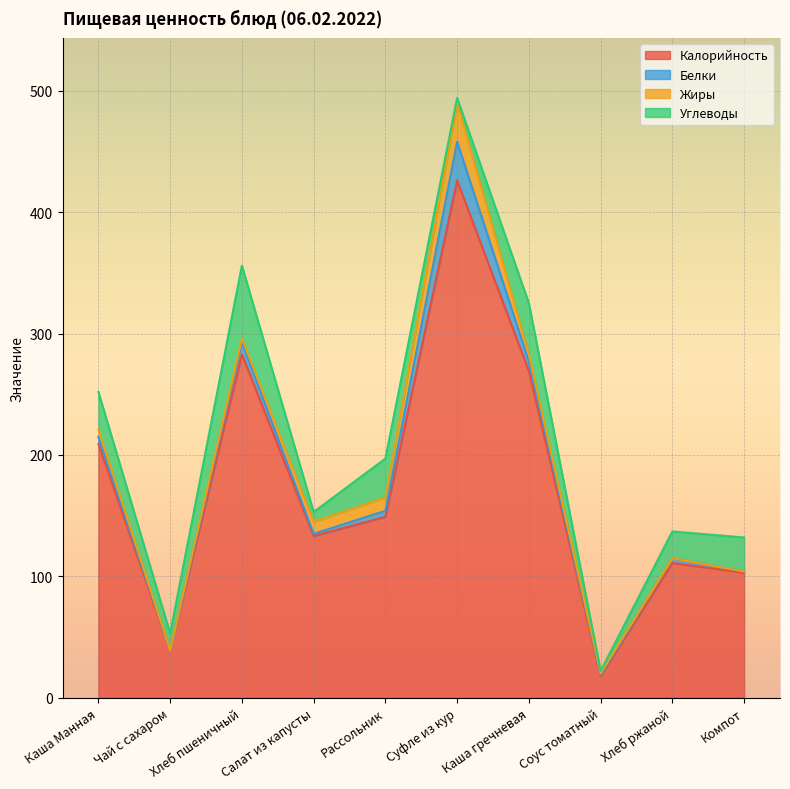

At which category does Калорийность reach its first local valley?

Чай с сахаром